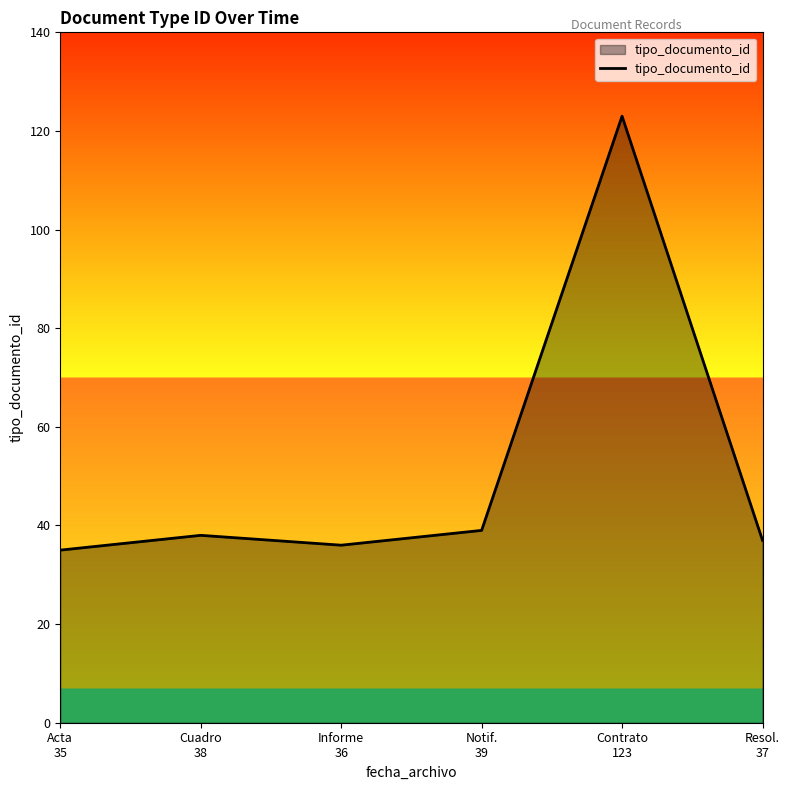

Reading right to left, transcribe all the data shown in this chart.

Resol.
37=37	Contrato
123=123	Notif.
39=39	Informe
36=36	Cuadro
38=38	Acta
35=35